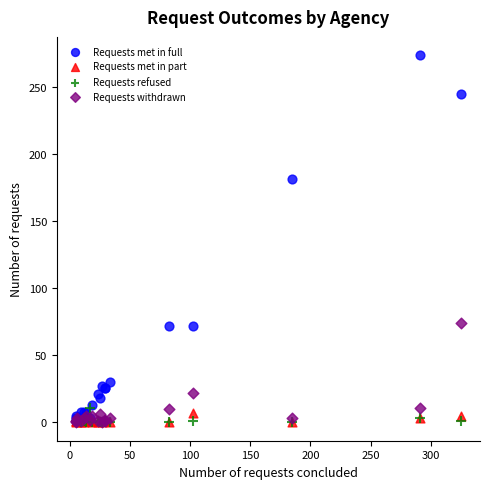

Which series reaches the maximum Y coordinate?

Requests met in full